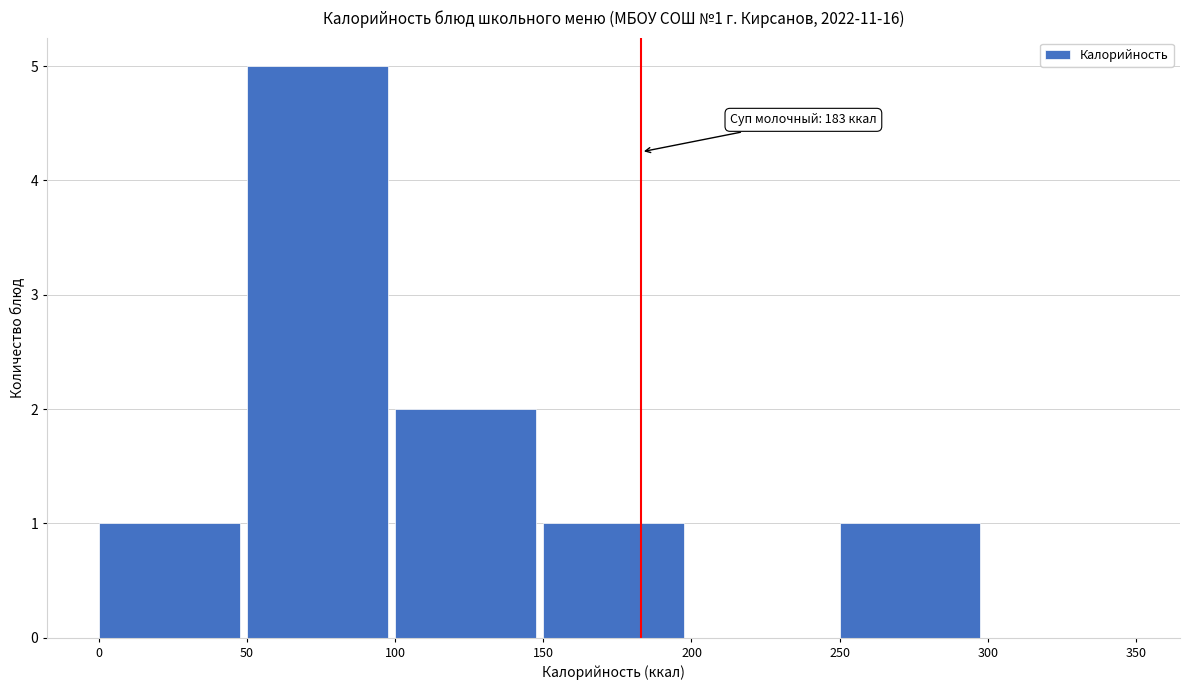

Over which range of the x-axis is the bar tallest?

50 to 100